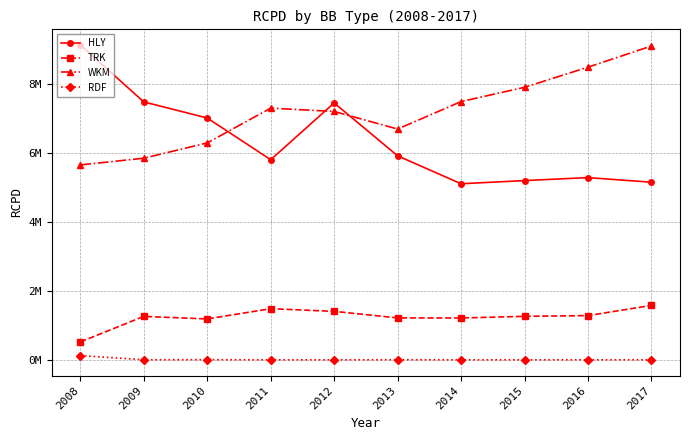

True or false: RDF has a value of 5442.8 at 2010.

True